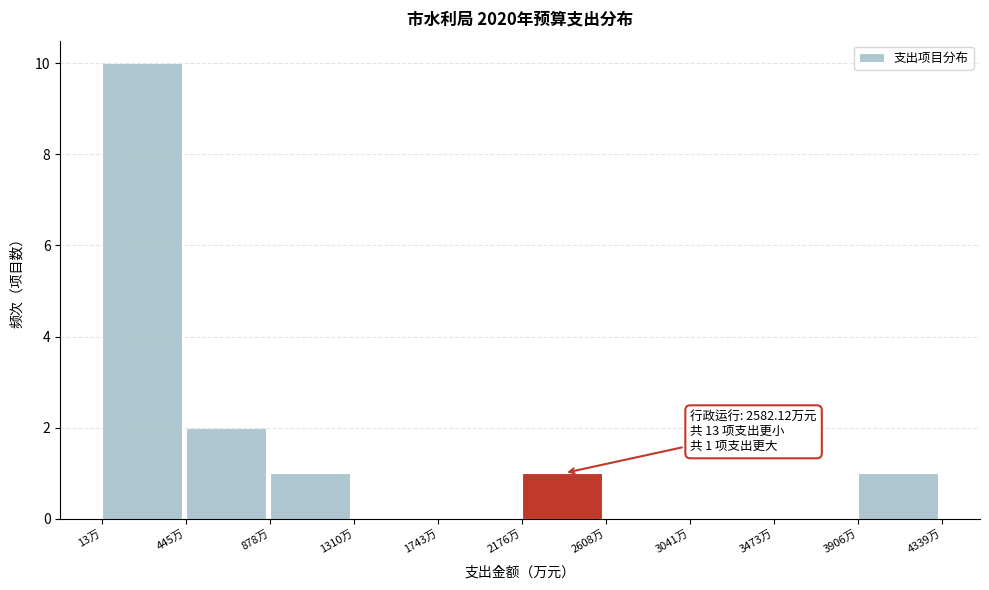

Over which range of the x-axis is the bar tallest?

0 to 450